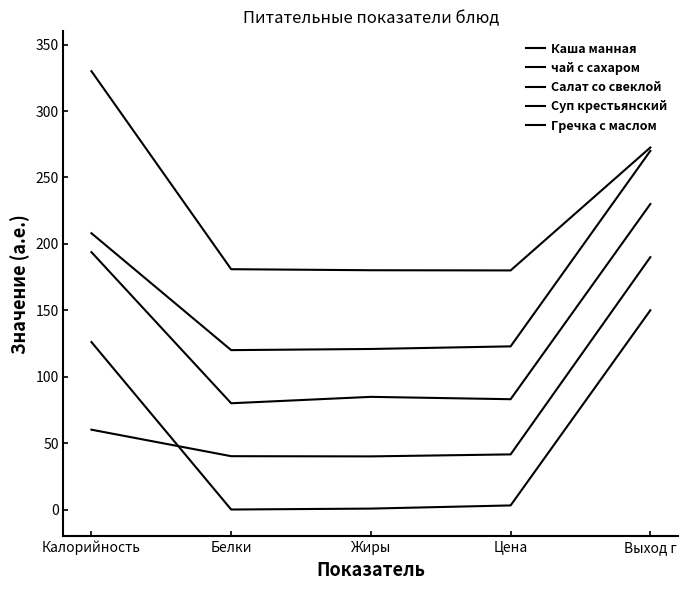

Is it true that Салат со свеклой equals 137.6 at Цена?

False